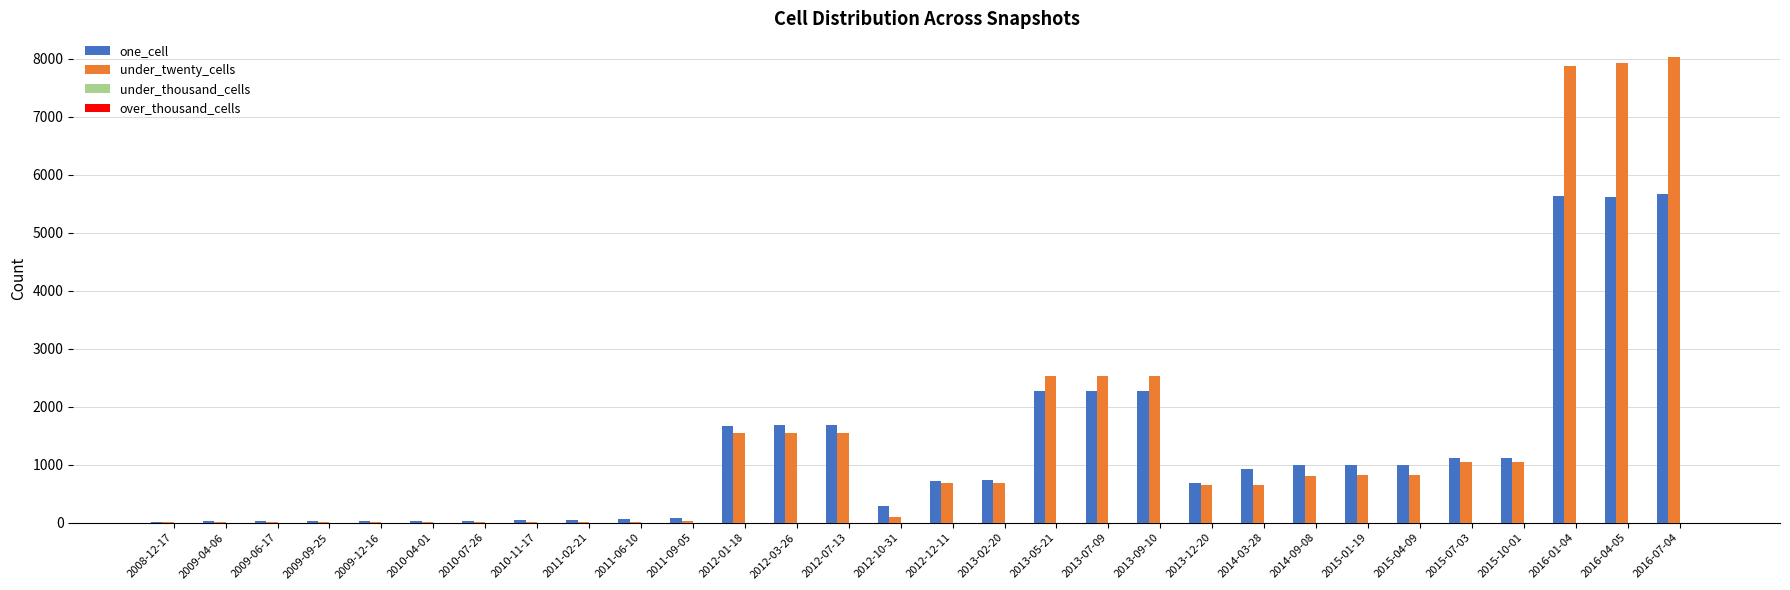

Between 2009-12-16 and 2014-03-28, which series saw the biggest shift?

one_cell